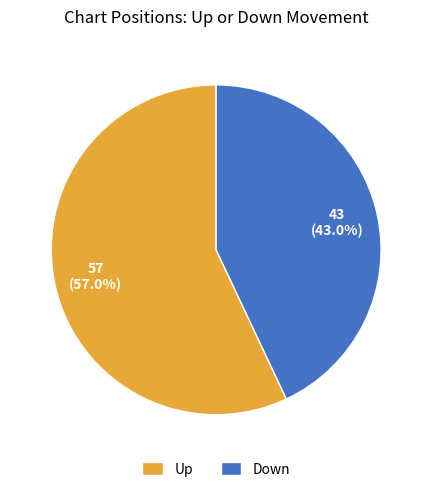

Is there a majority slice in this chart?

Yes